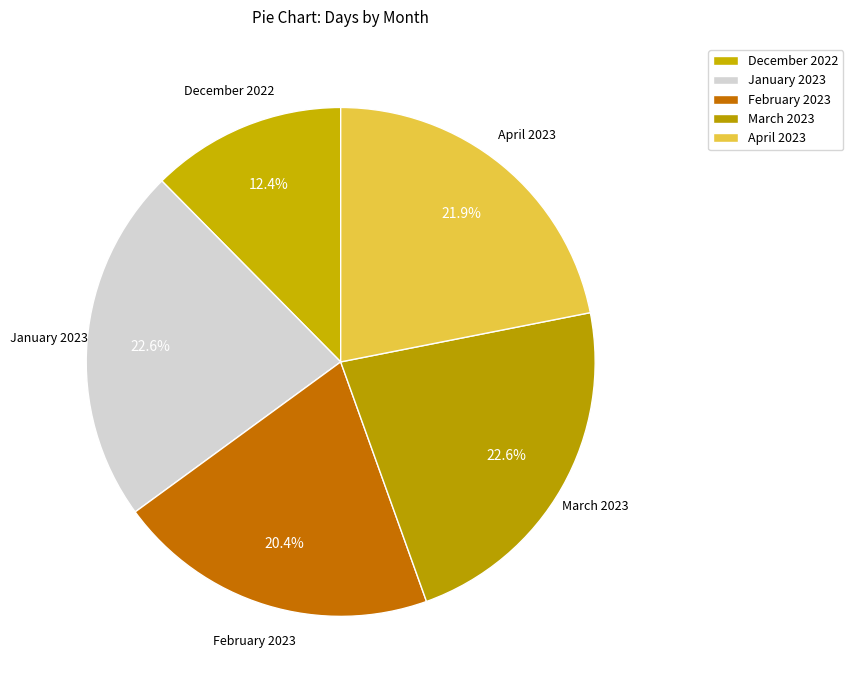

To the nearest percent, what percentage of the pie is February 2023?

20%